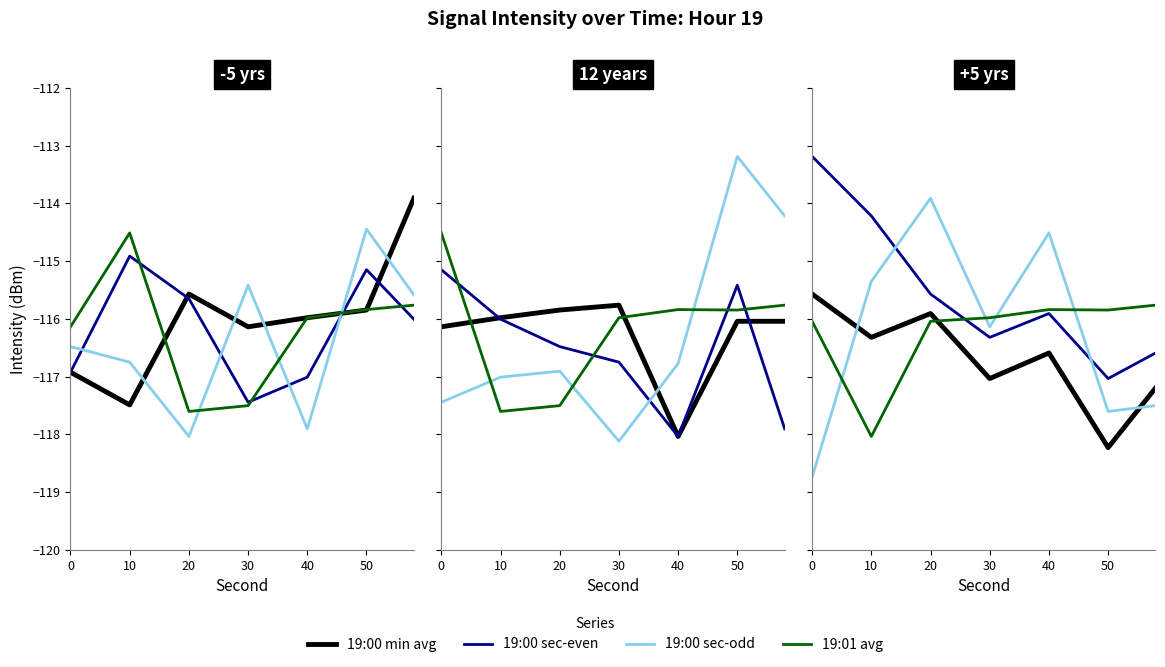

True or false: 19:01 avg and 19:00 sec-odd intersect in this chart.

True